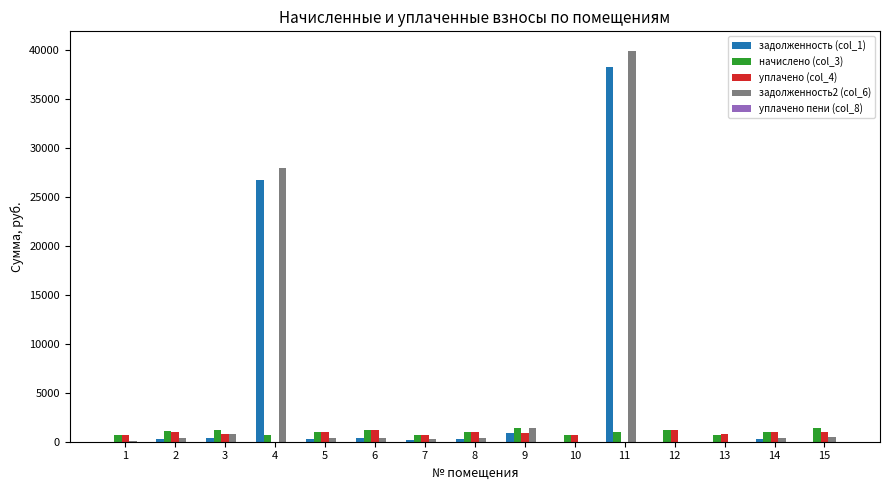

True or false: начислено (col_3) has a value of 1436.6 at 15.

True